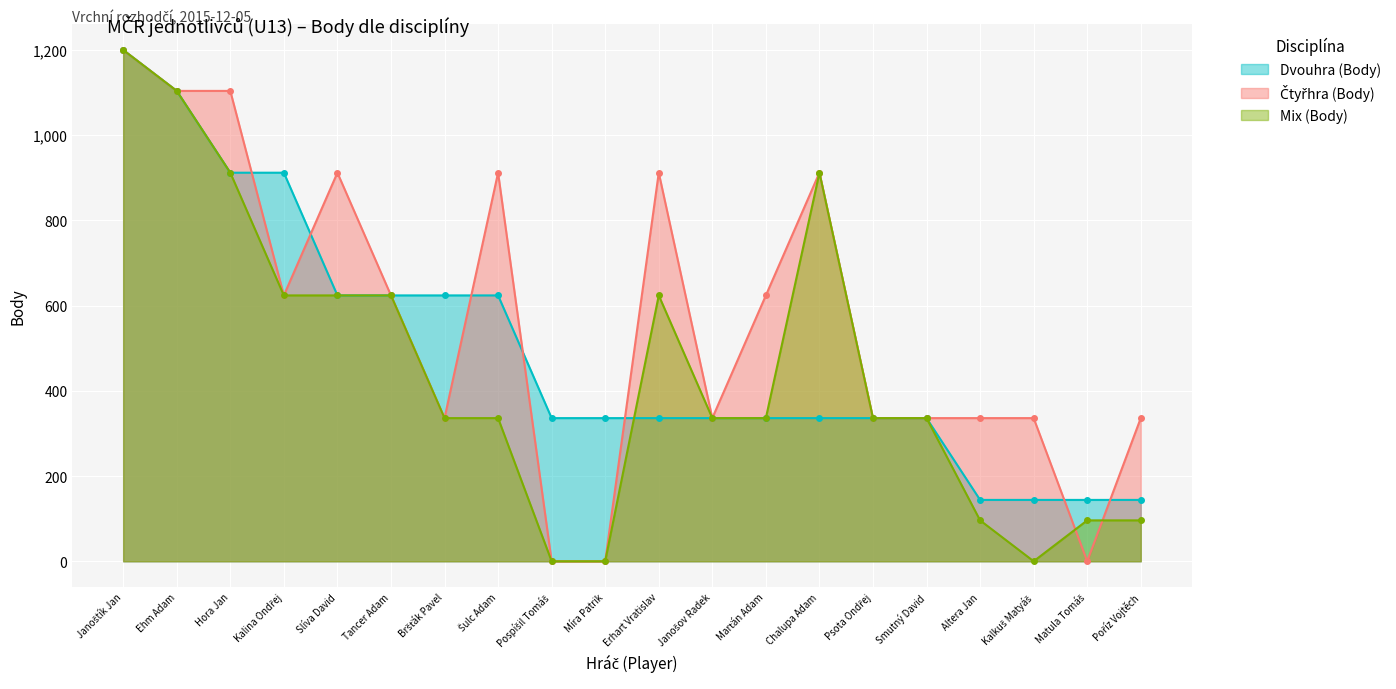

What is the sum of all Mix (Body) values?

8928